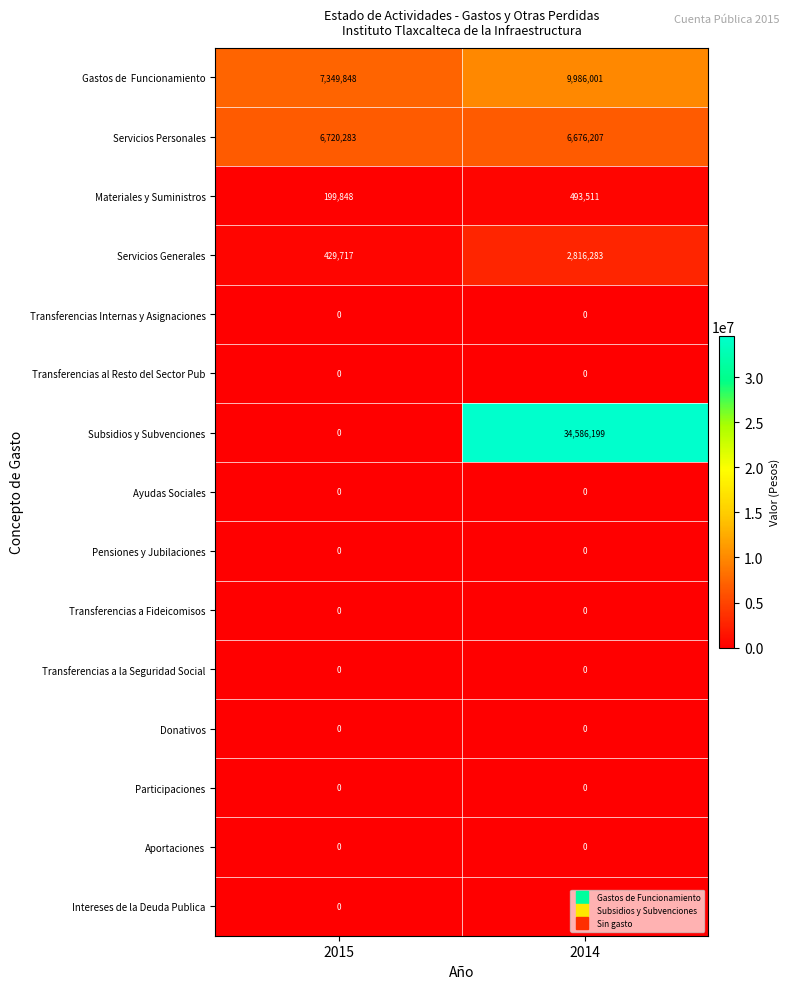

Count the number of data series in this chart.

15